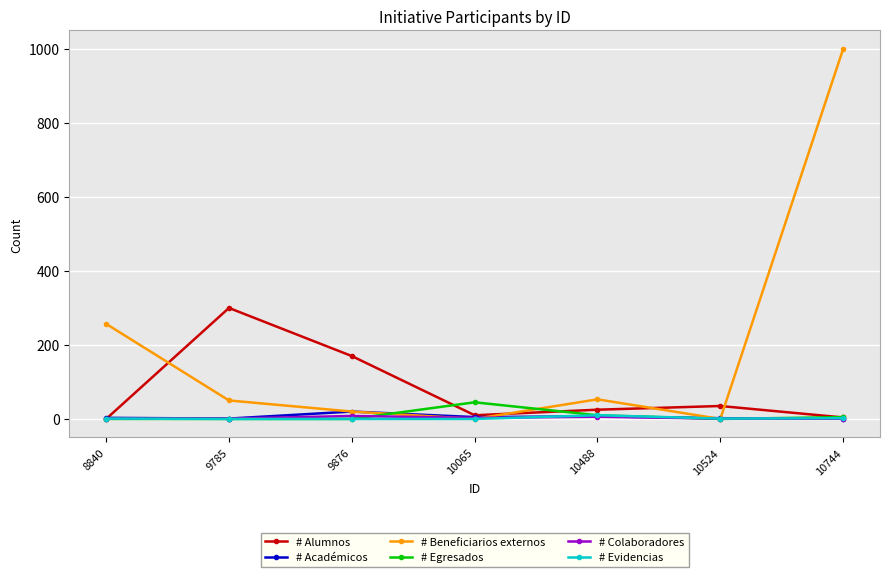

Which series ends up on top after the final intersection of # Académicos and # Beneficiarios externos?

# Beneficiarios externos